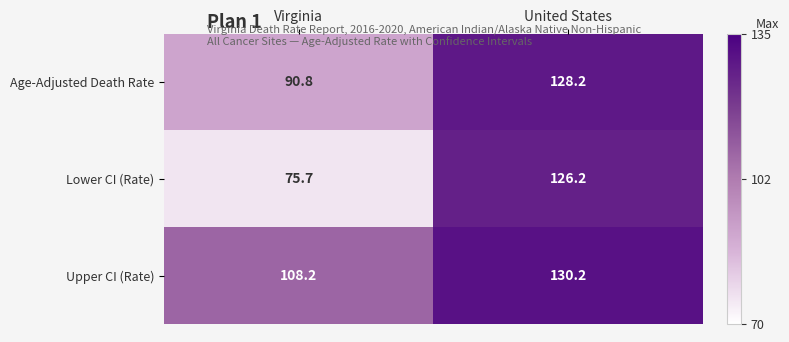

At Virginia, list the series in order from smallest to largest.

Lower CI (Rate), Age-Adjusted Death Rate, Upper CI (Rate)